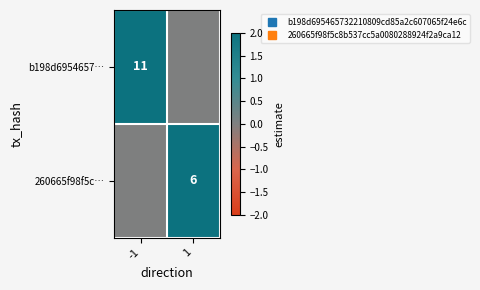

Which category has the highest value across all series?

-1